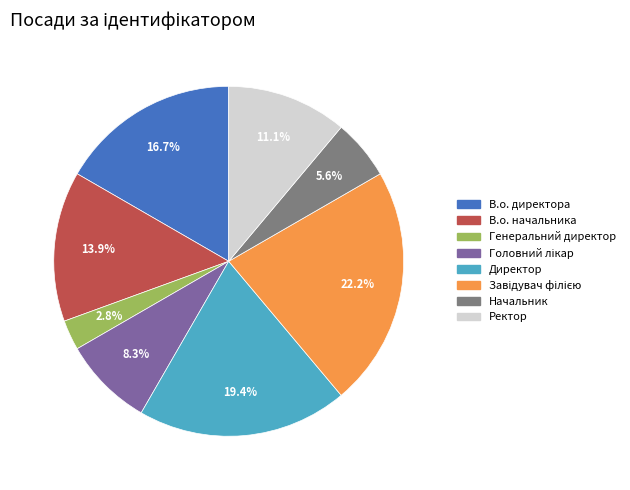

Which slice is the smallest?

Генеральний директор